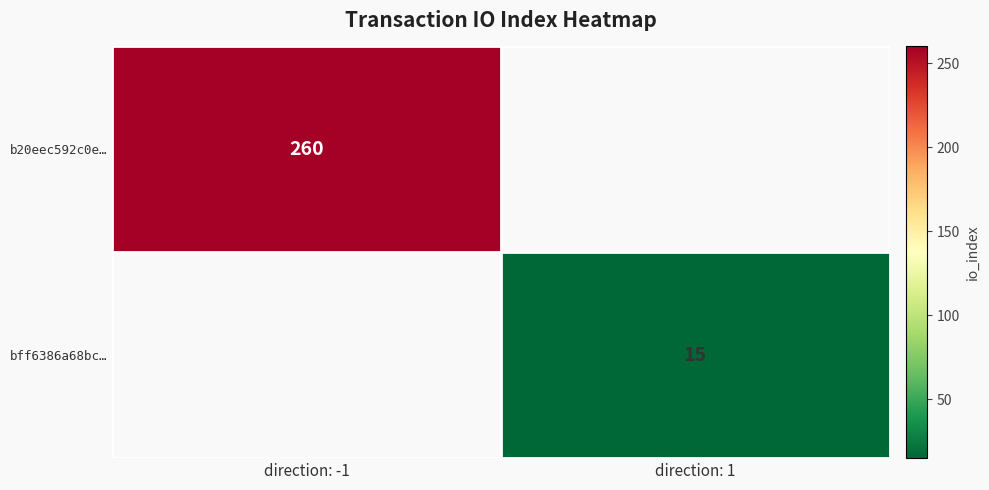

True or false: b20eec592c0e… has a value of 260 at direction: -1.

True